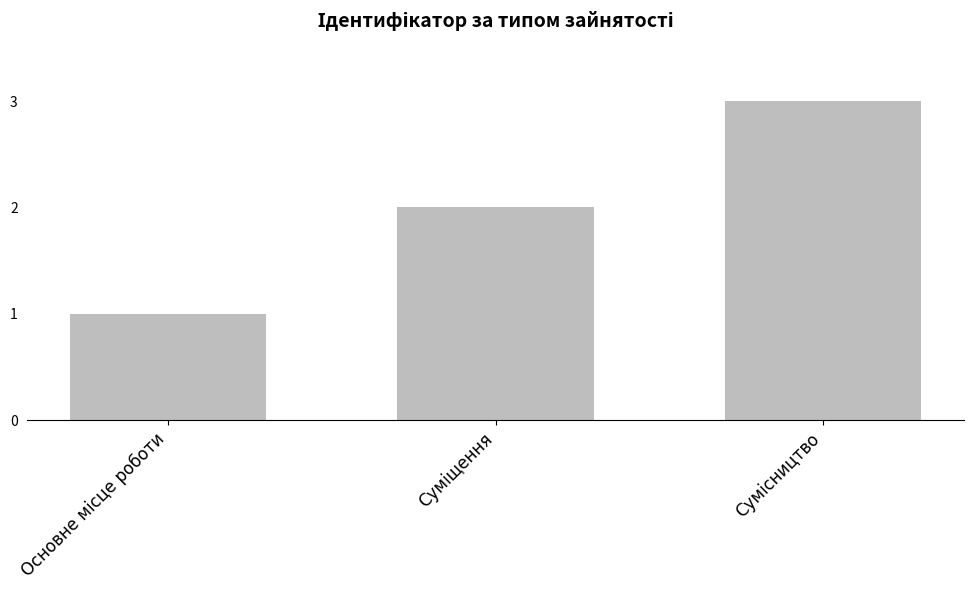

What is the maximum value shown in the chart?

3